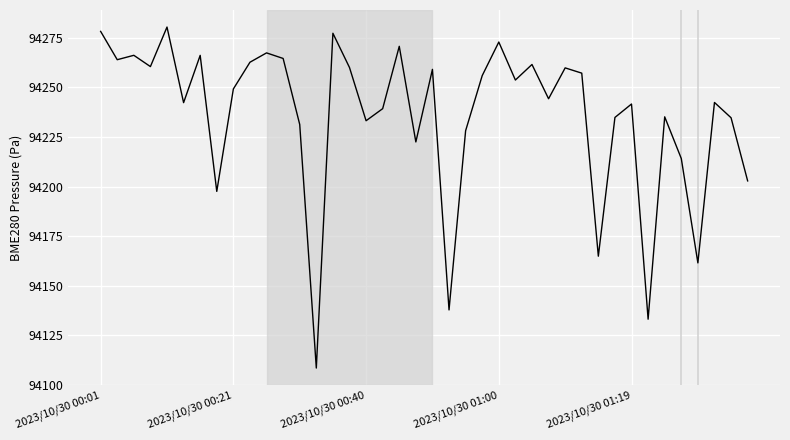

What is the difference between the maximum and minimum values?

172.0